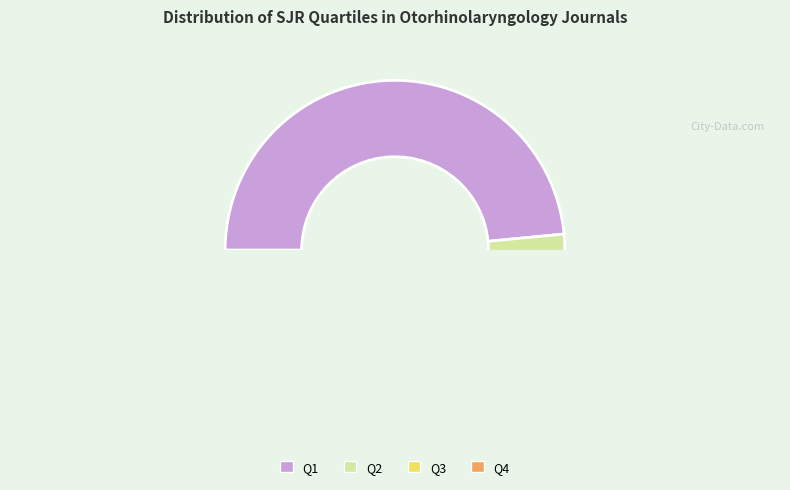

The Q3 slice represents 4% of the pie. True or false?

False